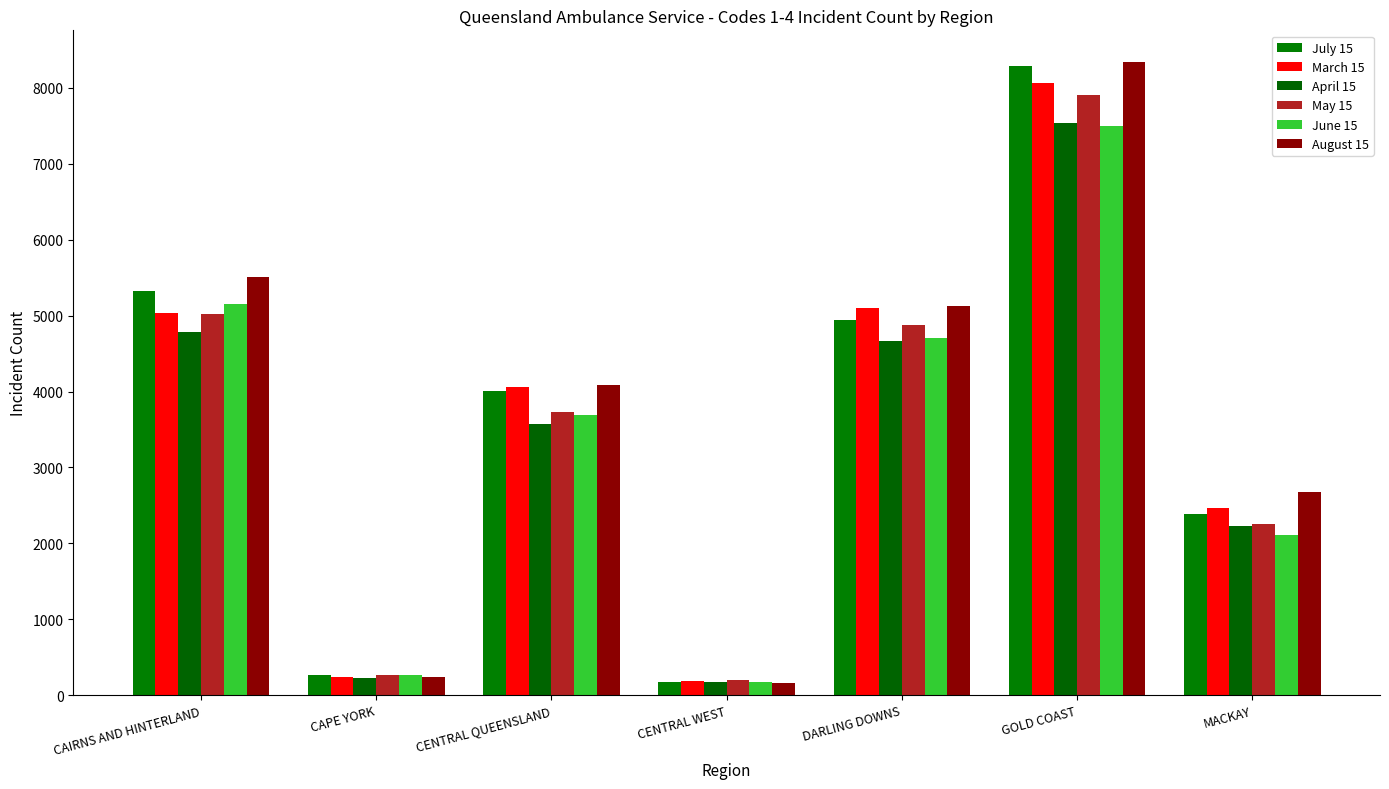

Count the number of categories in the chart.

7